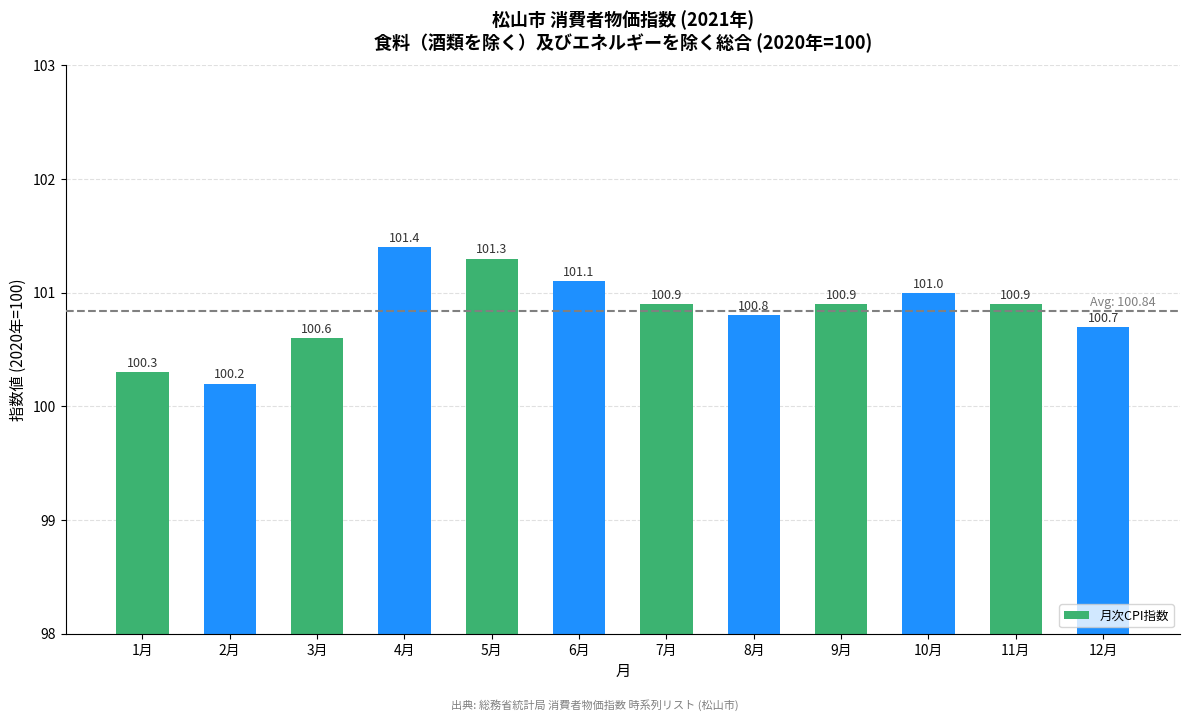

What is the difference between the maximum and minimum values?

1.2